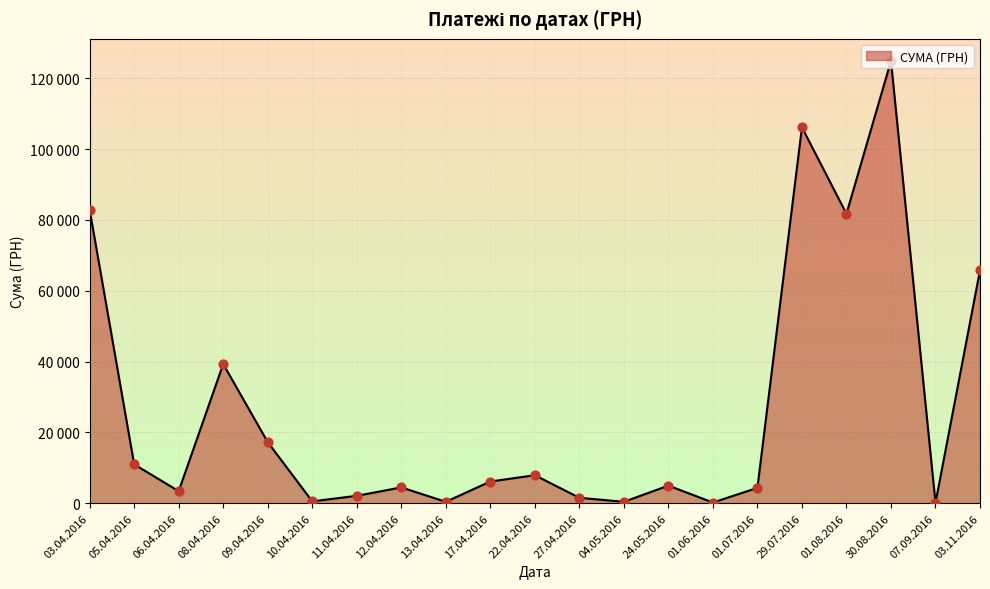

What is the ratio of the value at 17.04.2016 to the value at 03.11.2016?

0.1